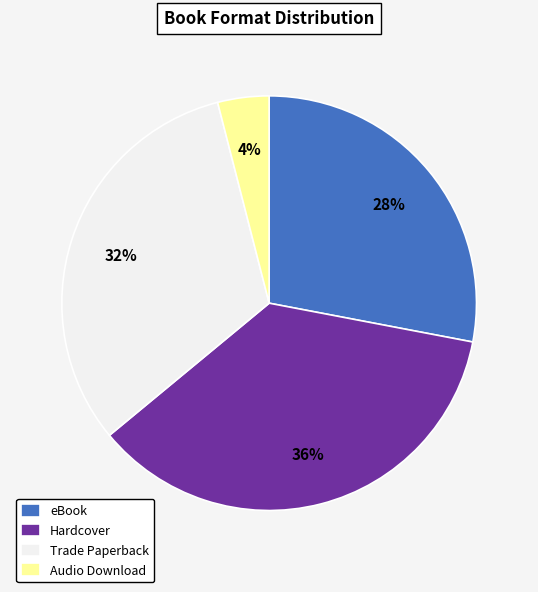

What percentage is the Trade Paperback slice, to the nearest percent?

32%